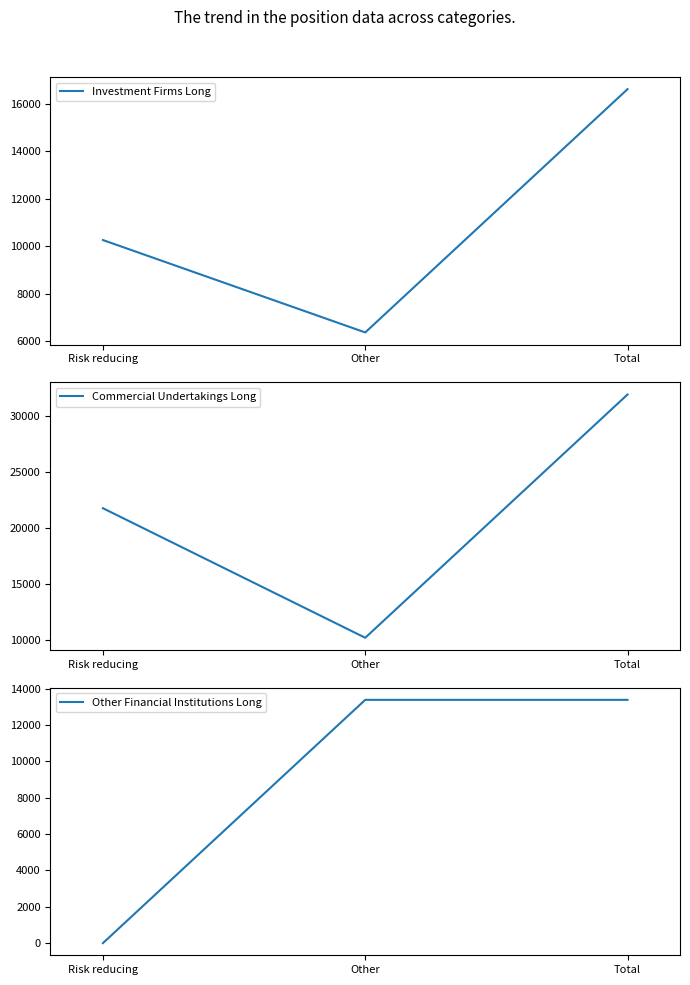

Reading left to right, extract all data points from this chart.

Investment Firms Long: 10254.8	6360.2	16615.0
Commercial Undertakings Long: 21781.3	10181.5	31962.8
Other Financial Institutions Long: 0.0	13393.9	13393.9